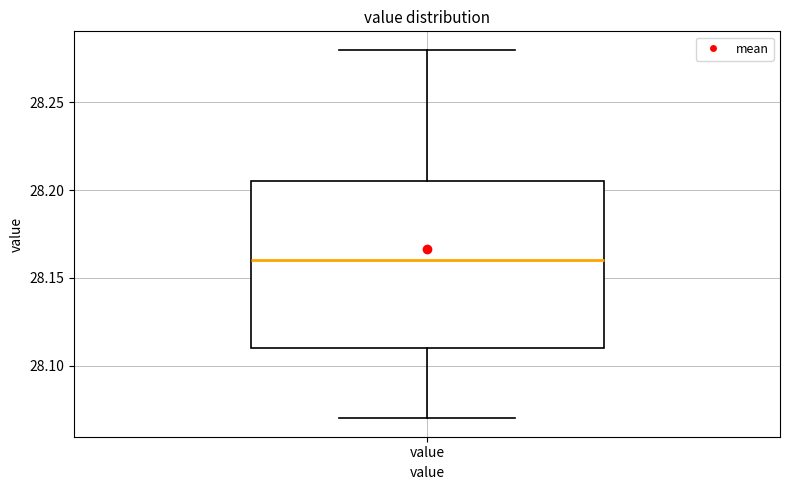

Transcribe this box plot: give where the median line is, the range the box spans, and where the two whiskers end, as read against the y-axis. The values are not printed on the chart, so give them approximately, as read against the axis.

median 28.160, box 28.110 to 28.205, whiskers 28.070 to 28.280